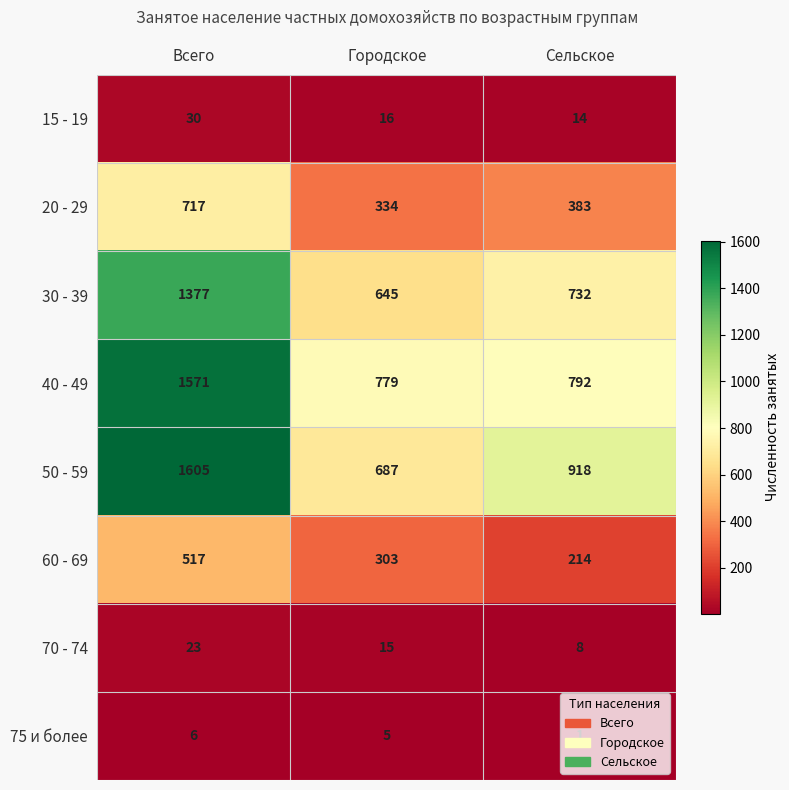

What is the smallest value displayed?

1